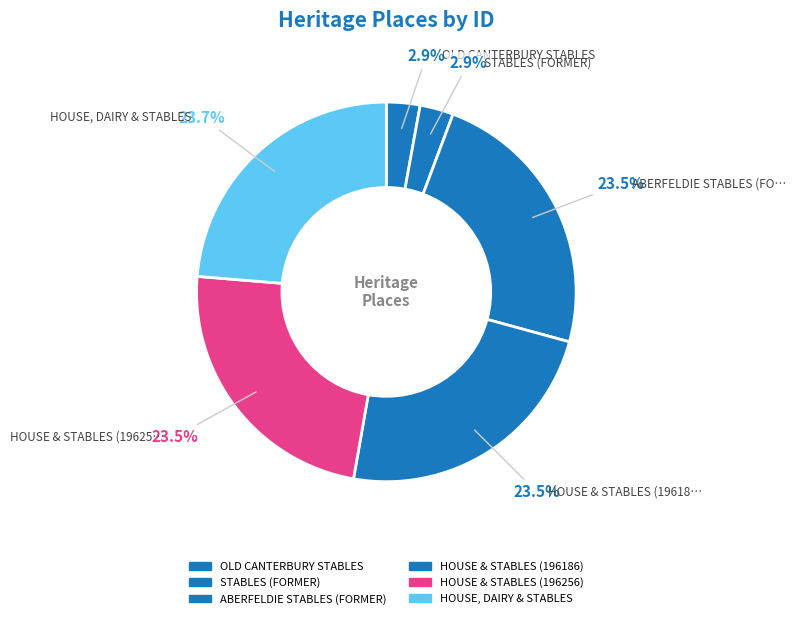

What is the change in value from OLD CANTERBURY STABLES to HOUSE, DAIRY & STABLES?

+173763